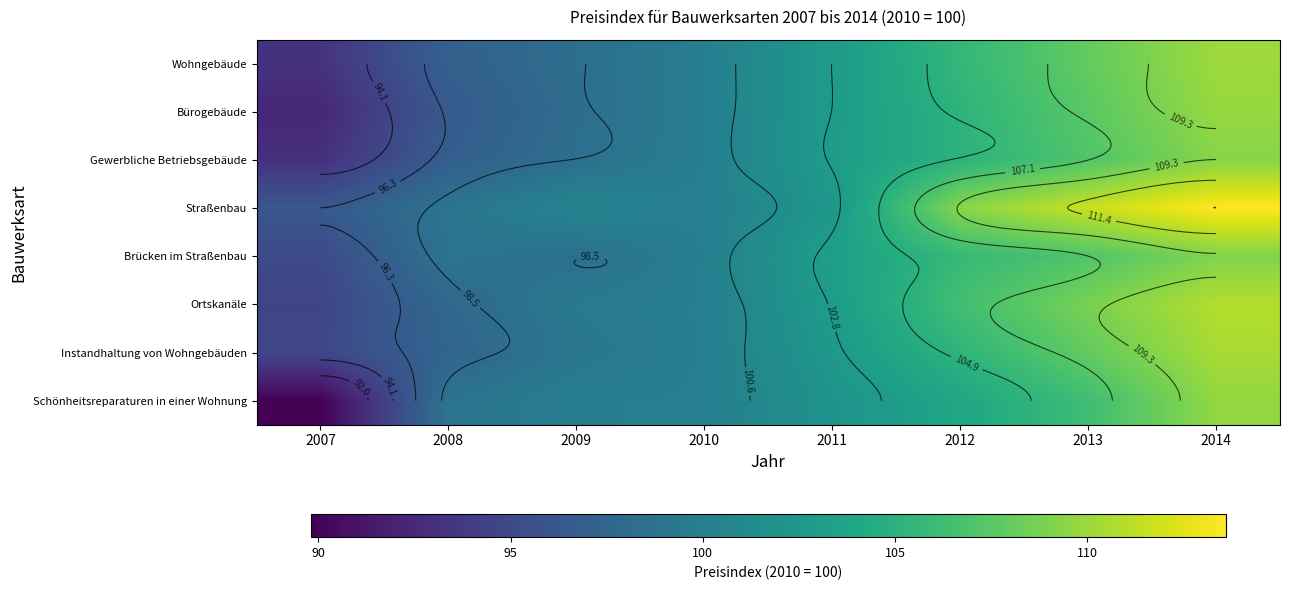

At how many categories does at least one series exceed 110?

2